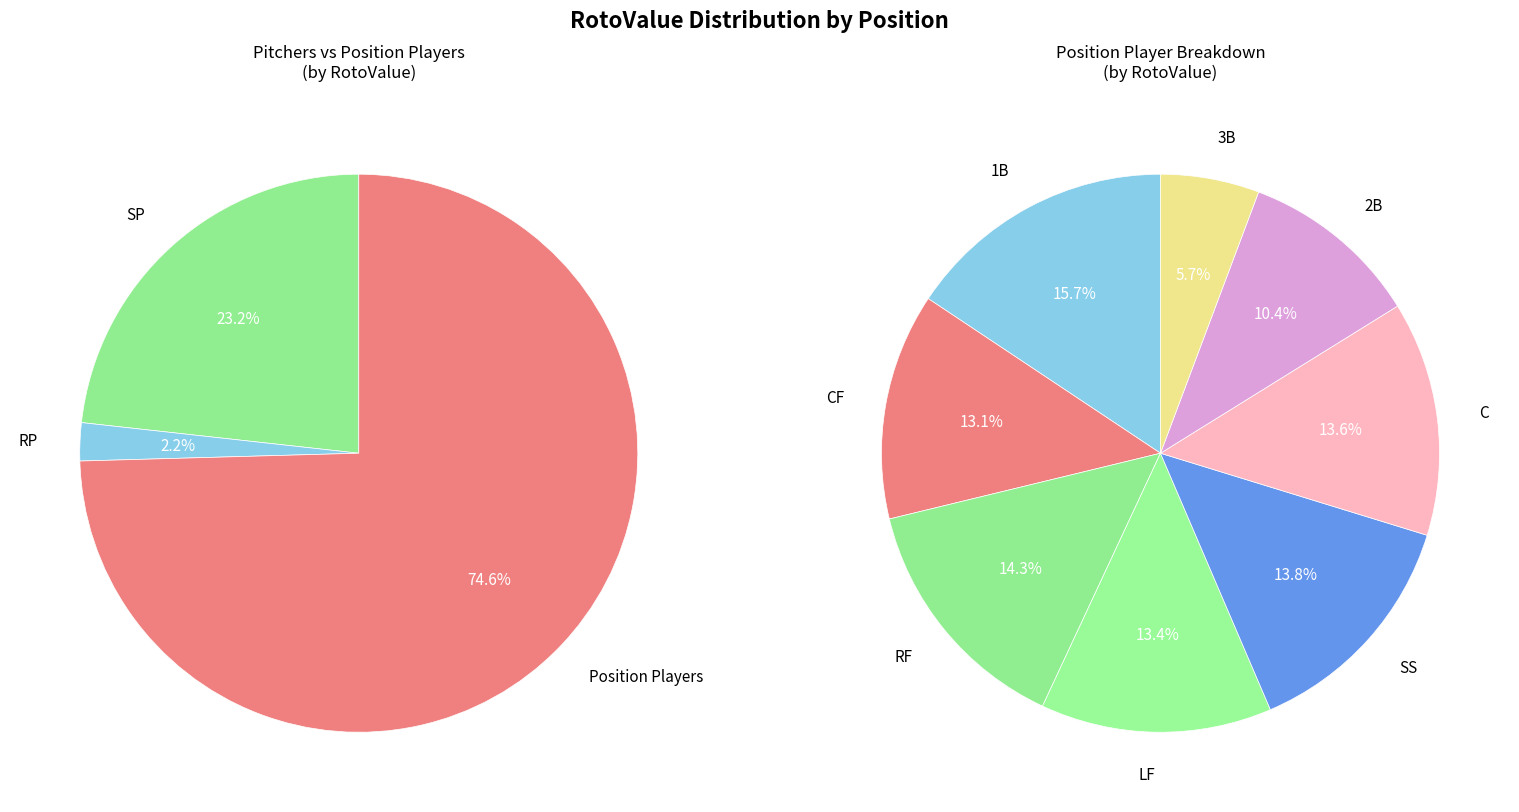

What is the ratio of the value at RP to the value at RF?

0.2